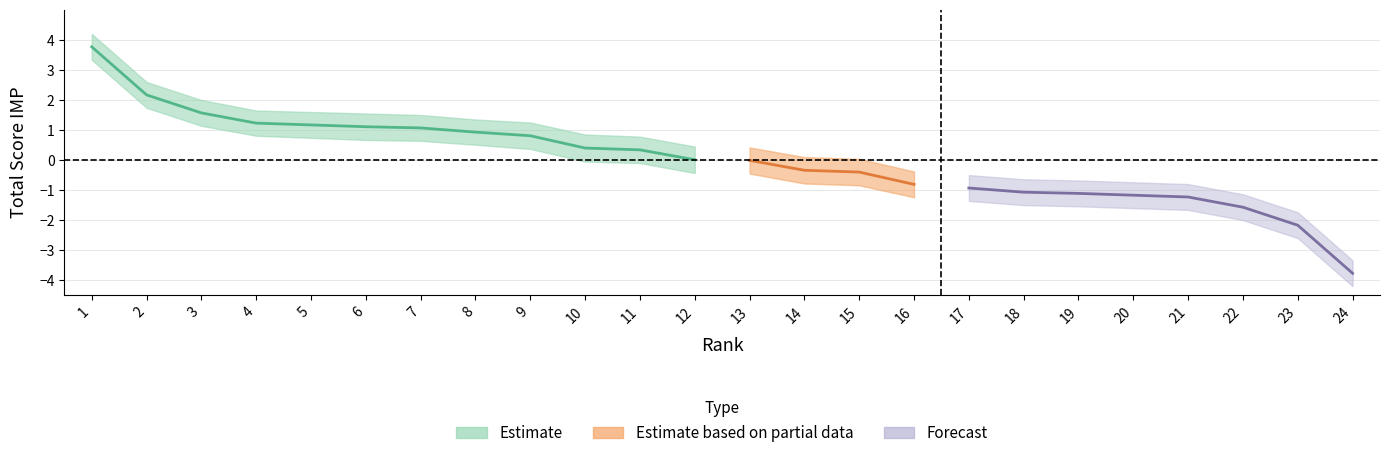

At which label does upper_ci reach its minimum?

24